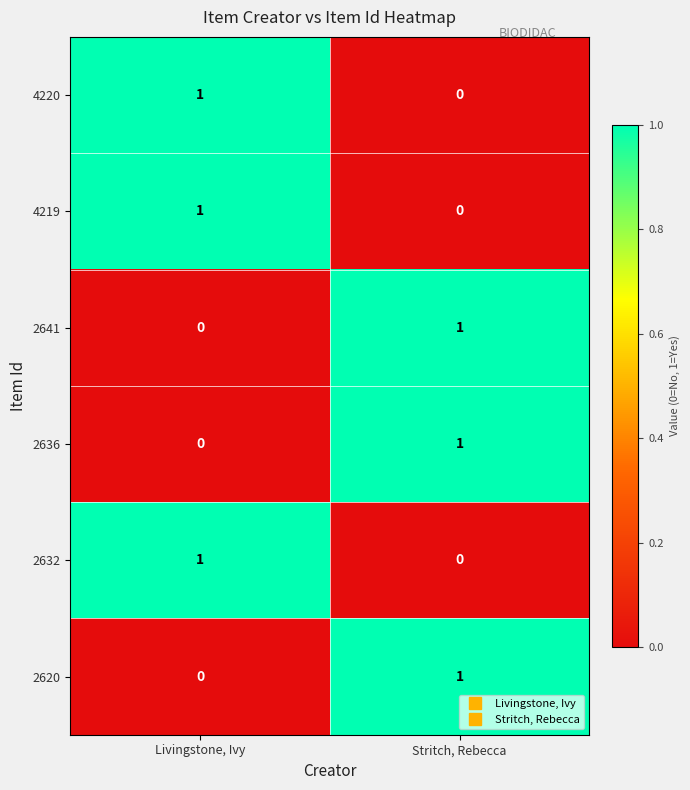

How many data points does each series have?

2